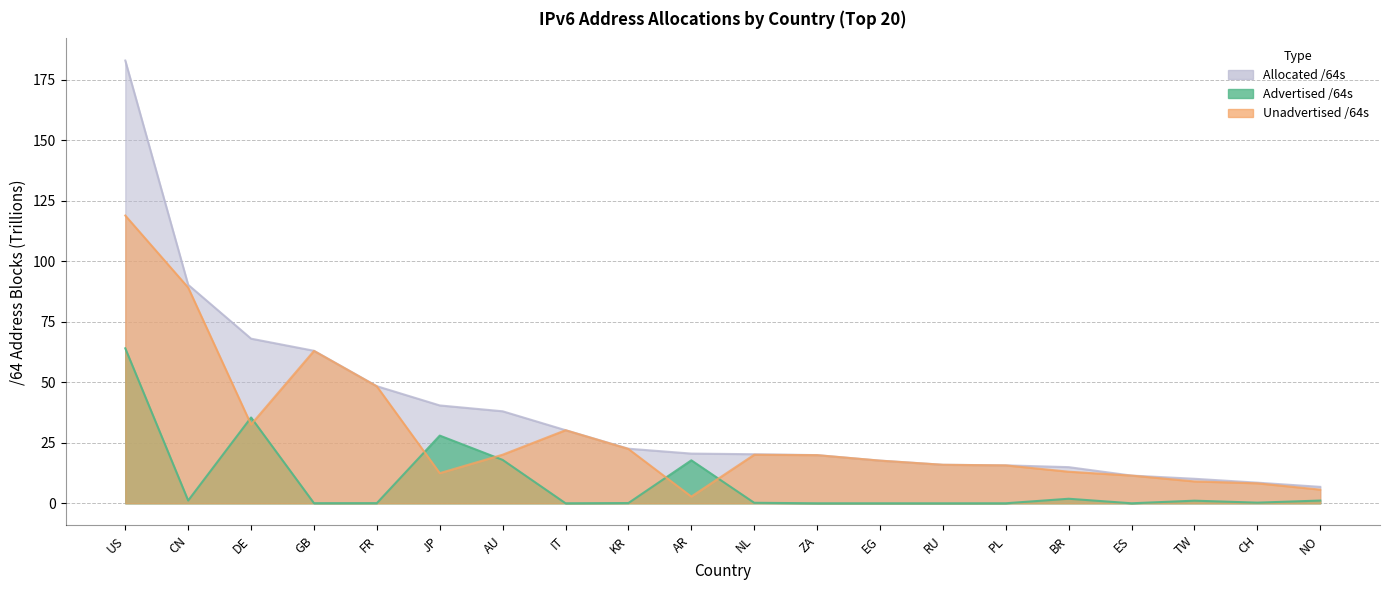

Rank the categories by Advertised /64s value from highest to lowest.

US, DE, JP, AU, AR, BR, CN, NO, TW, CH, NL, KR, FR, GB, PL, IT, ZA, ES, EG, RU